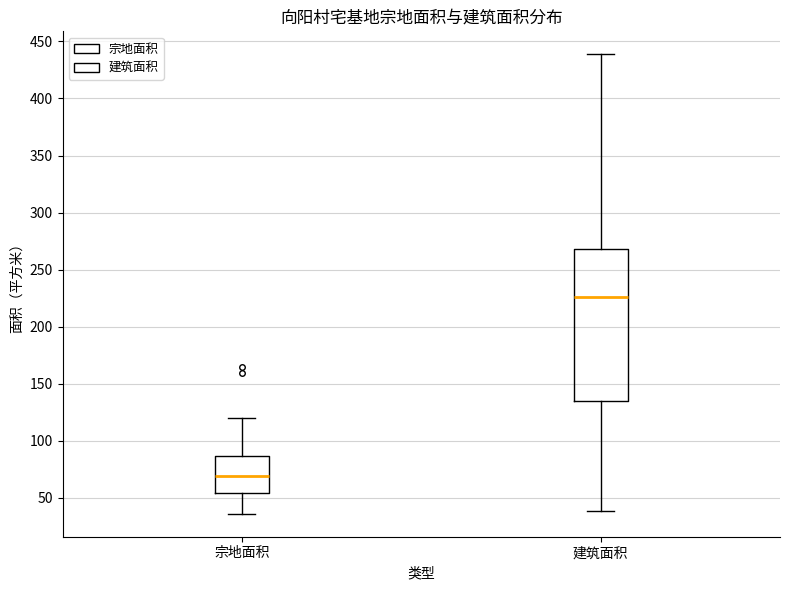

Comparing the boxes themselves (not the whiskers), which one is the tallest?

建筑面积